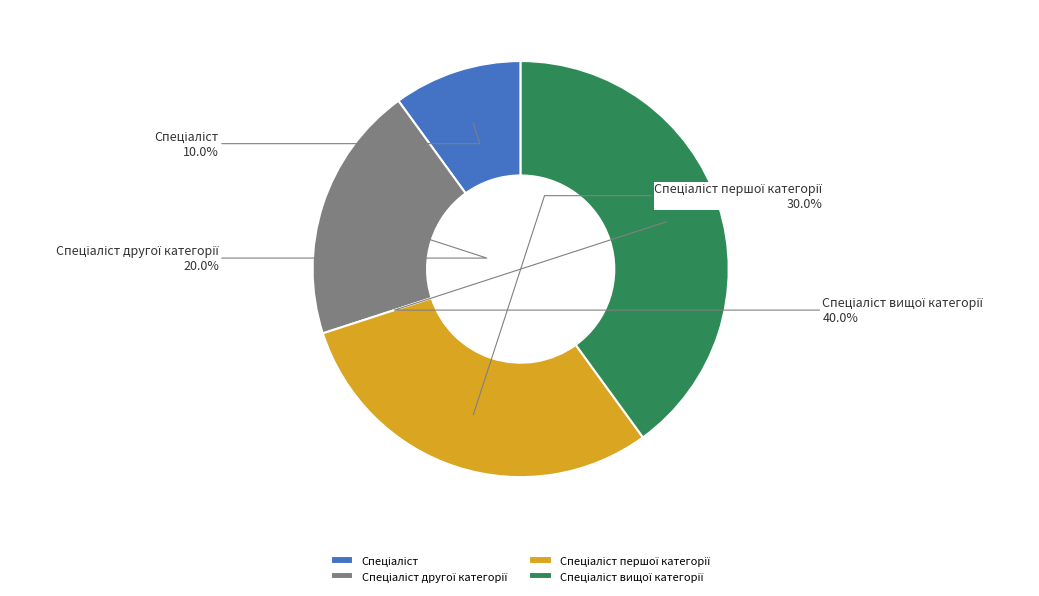

To the nearest percent, what is the average slice percentage?

25%